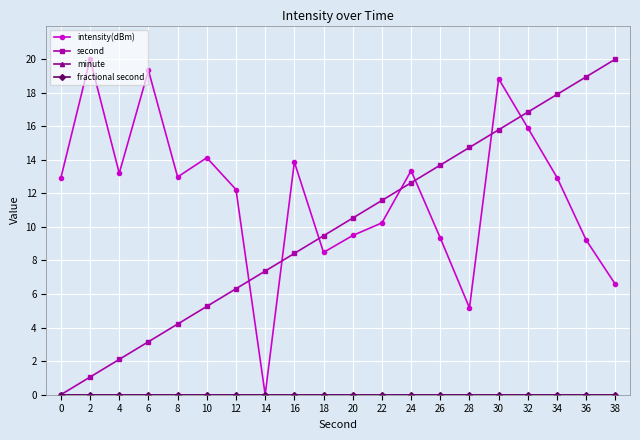

What is the spread (max minus min) of values at 8?

13.0